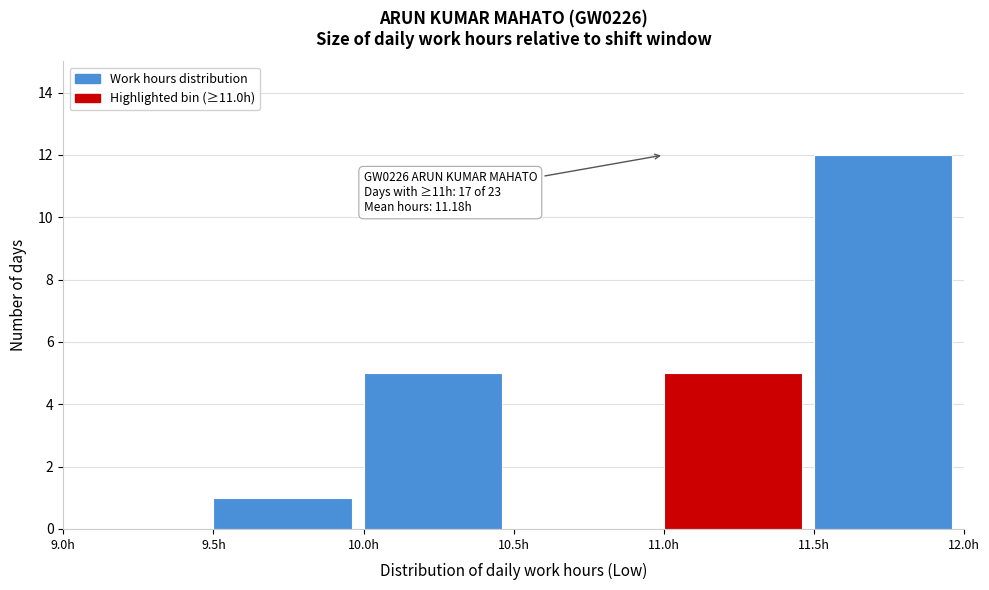

Over which range of the x-axis is the bar tallest?

11.5 to 12.0